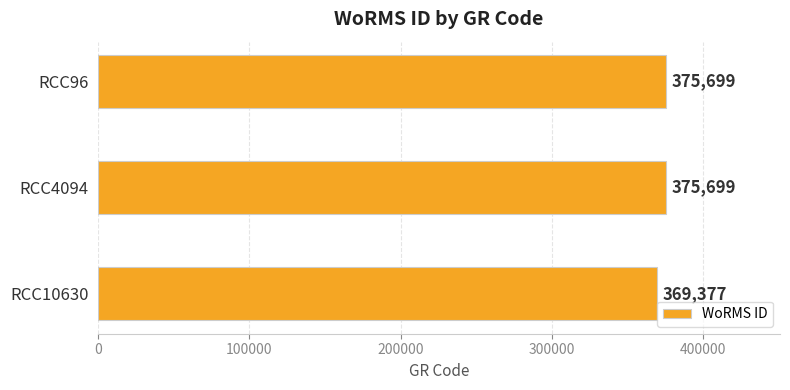

Count the number of data series in this chart.

1